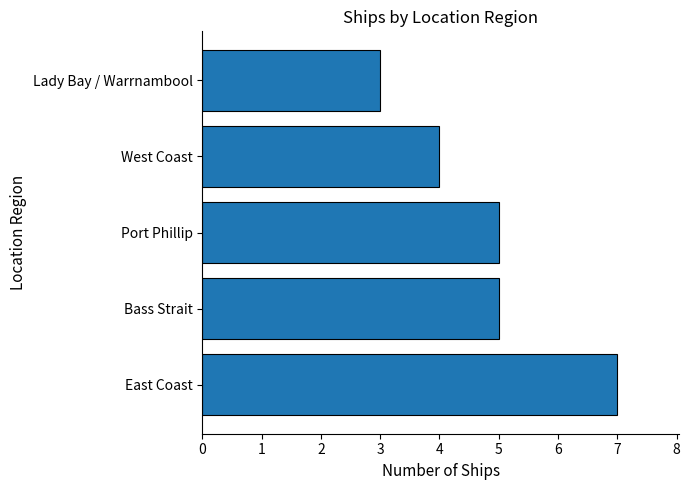

True or false: the data shows 9 at Port Phillip.

False